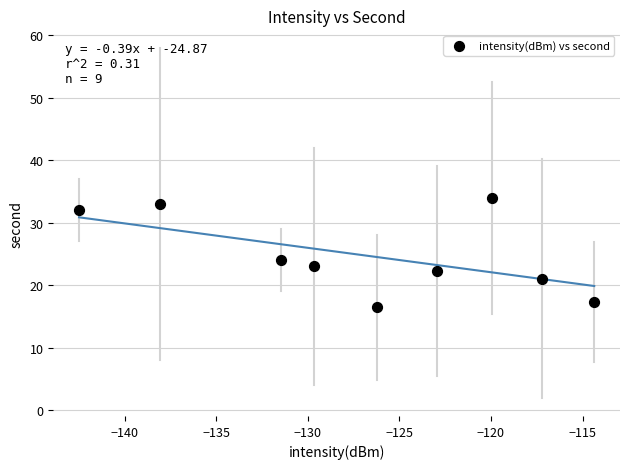

What Y value in the scatter plot is closest to 25?

24.0